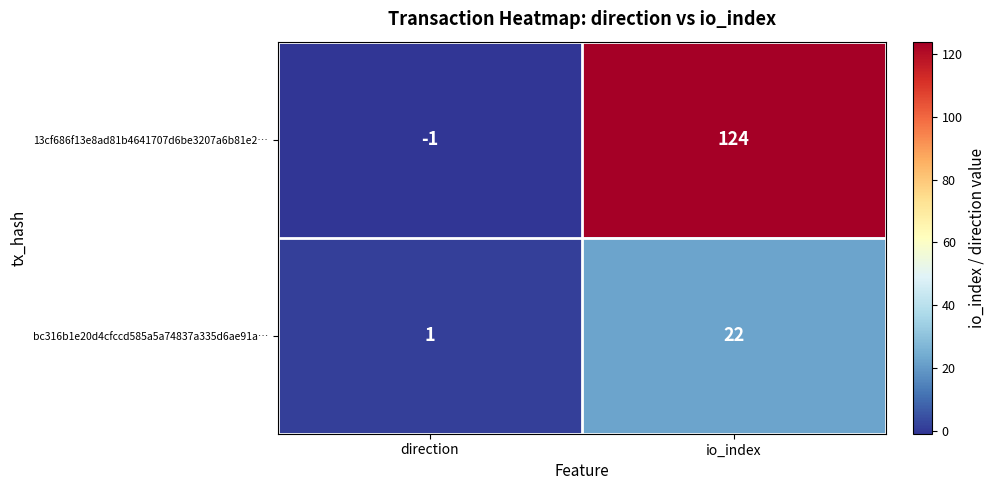

True or false: 13cf686f13e8ad81b4641707d6be3207a6b81e2… has a value of 124 at io_index.

True